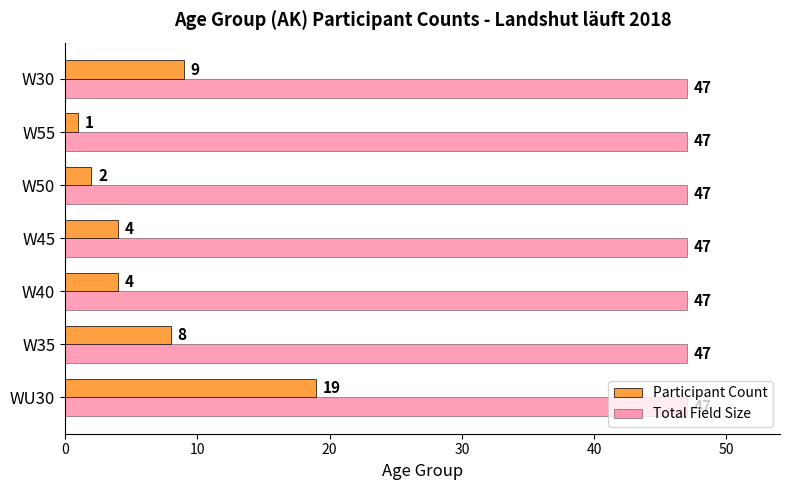

What is the spread (max minus min) of values at W50?

45